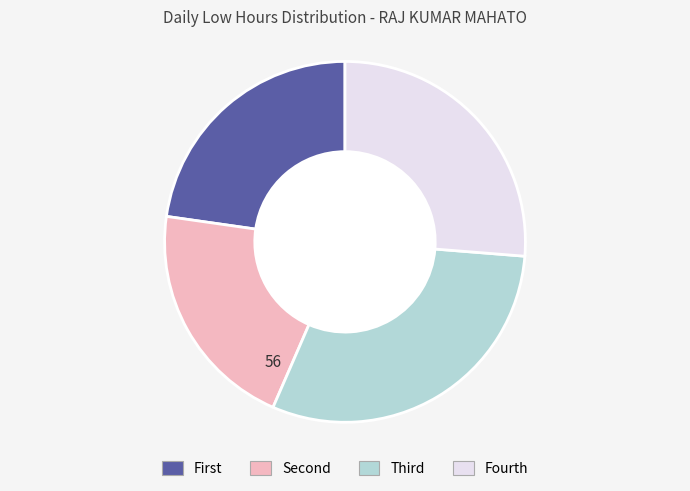

Does any single category account for the majority?

No